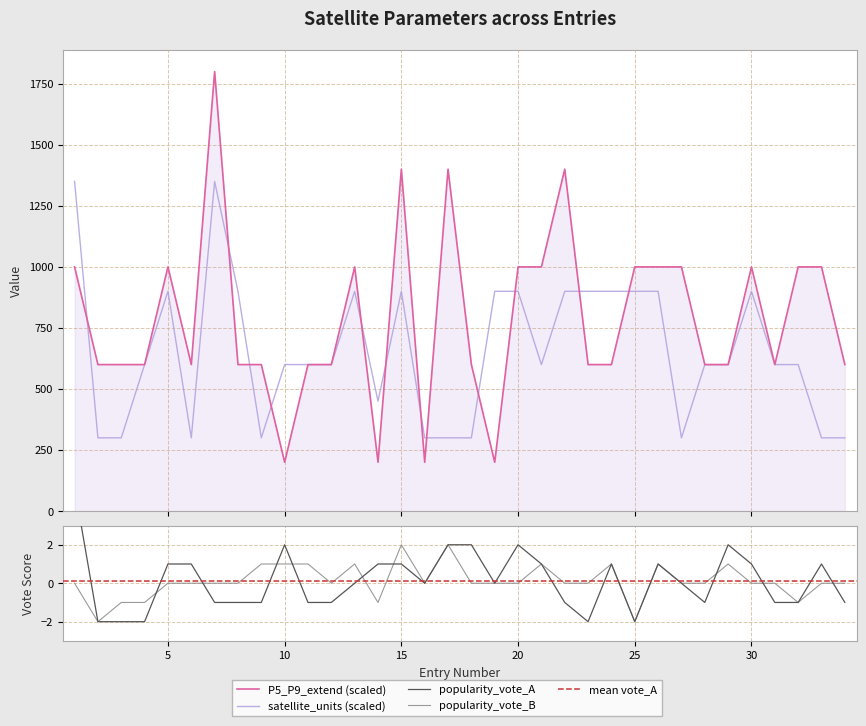

Count the popularity_vote_A values in the range -1 to 1.

23